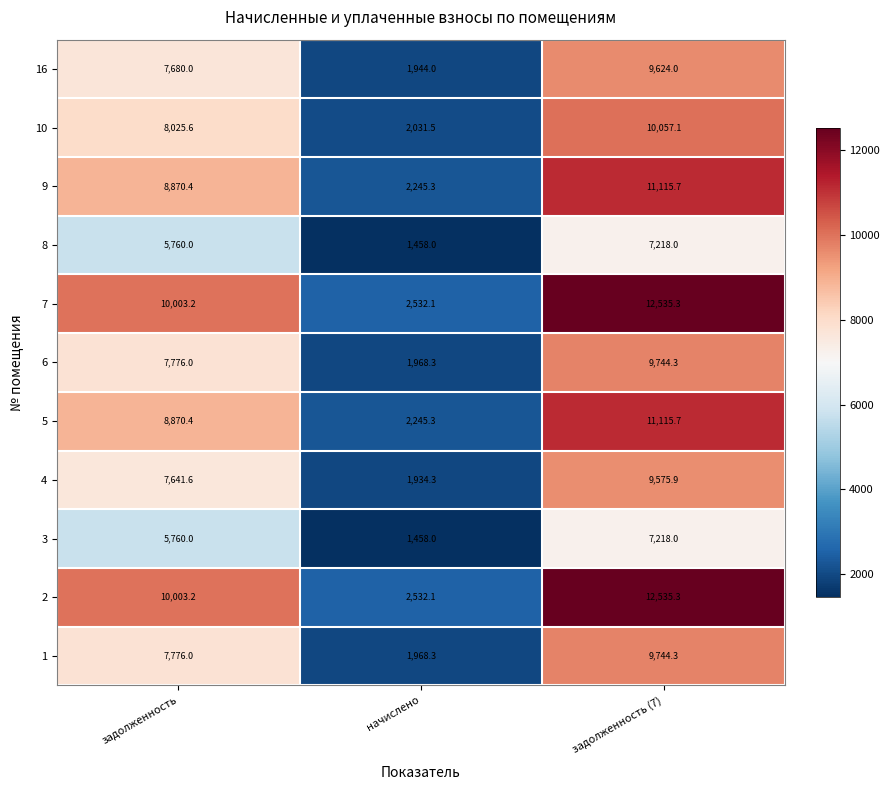

What is the spread (max minus min) of values at задолженность?

4243.2